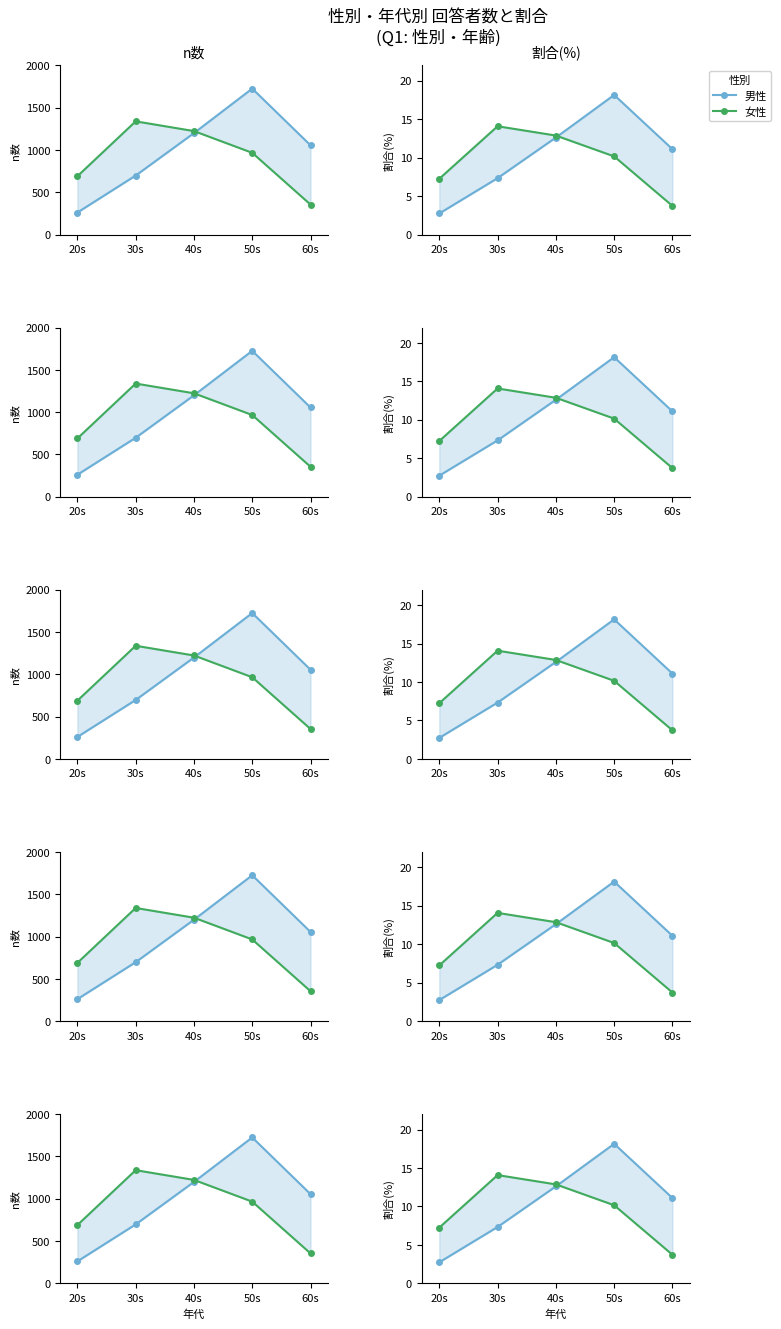

Does the chart have visible grid lines?

No